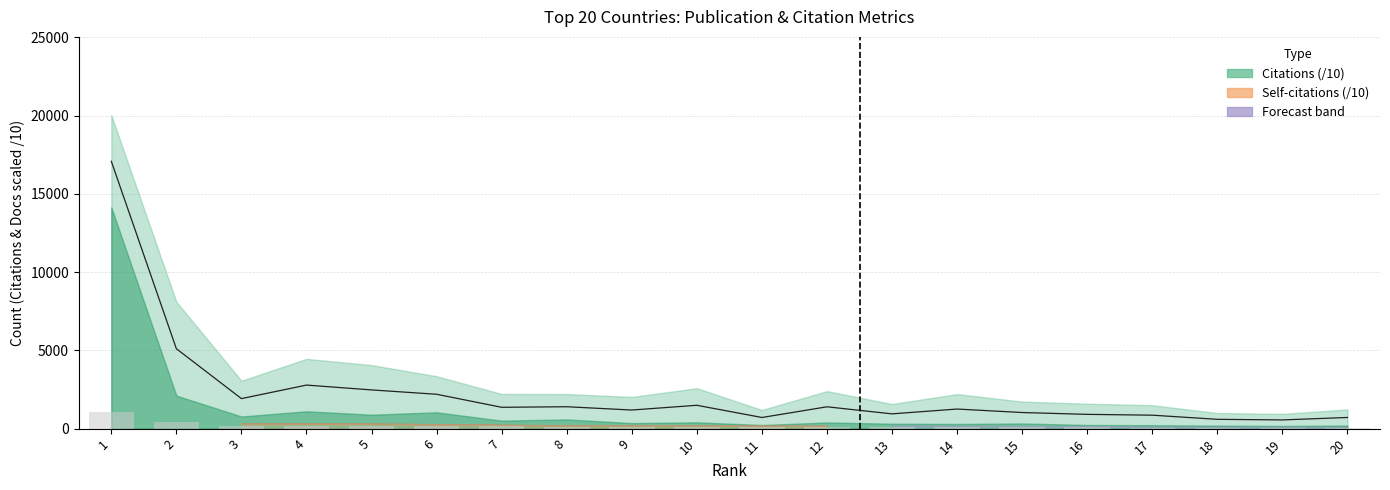

True or false: Documents has a value of 193.6 at 8.

False